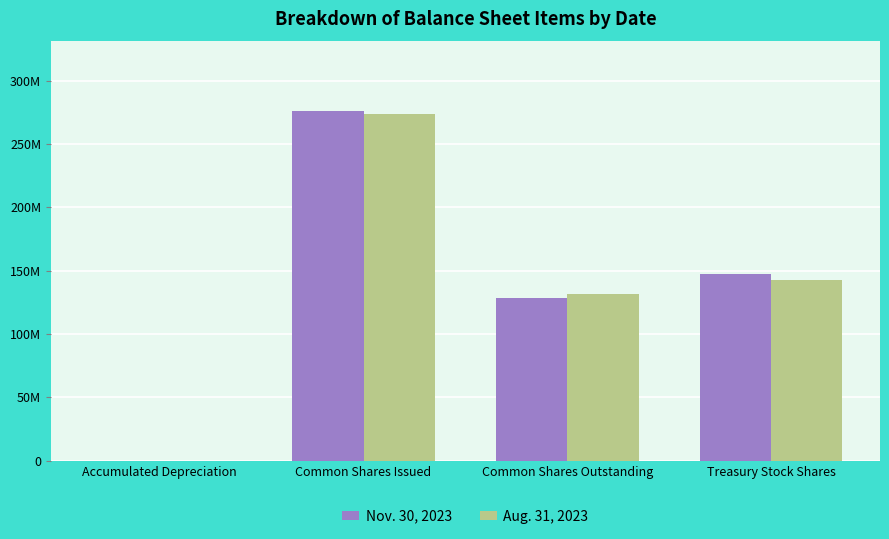

Which has a higher value, Common Shares Issued or Common Shares Outstanding?

Common Shares Issued